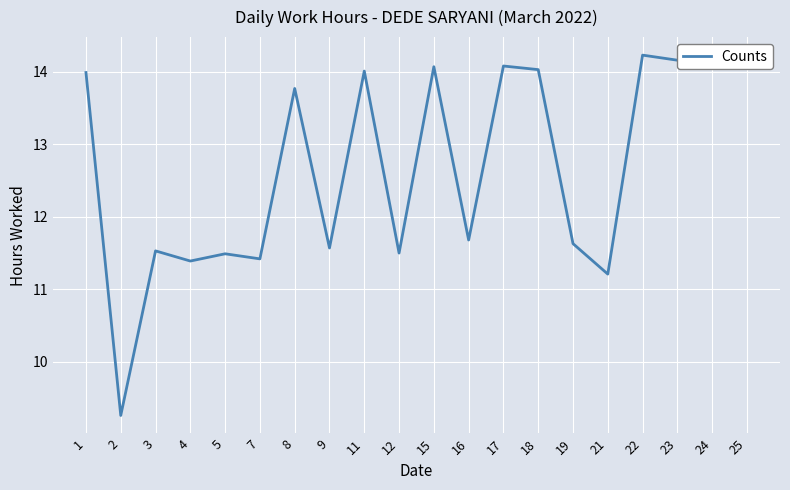

Which label corresponds to the largest value in the chart?

22